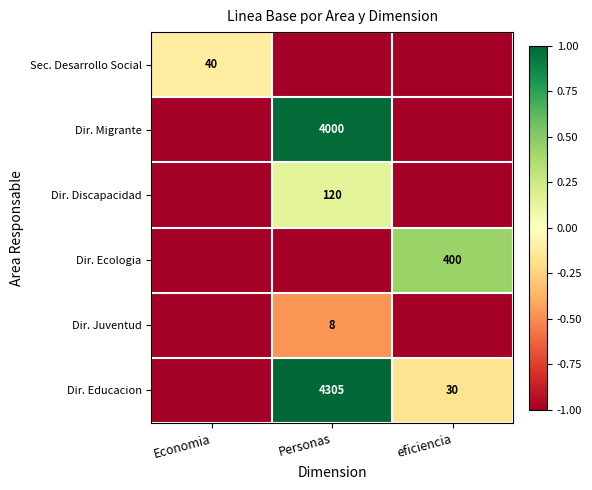

Is it true that Dir. Discapacidad equals 120 at Personas?

True